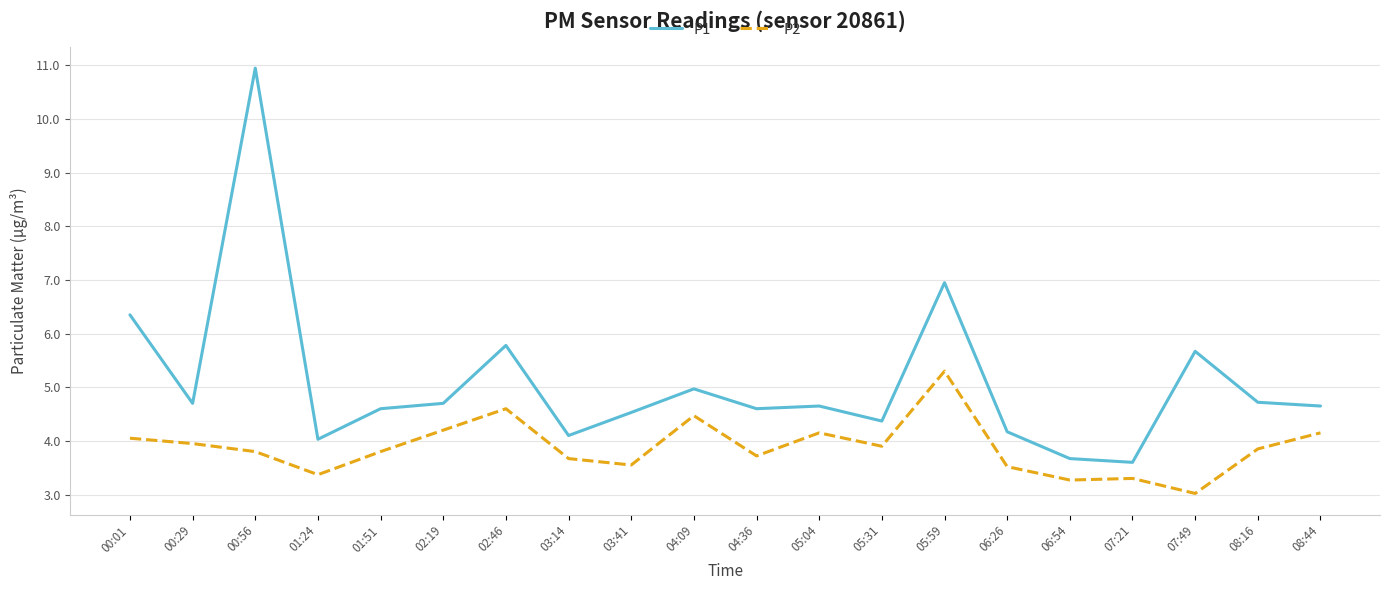

At which label is P1 closest to 7?

05:59